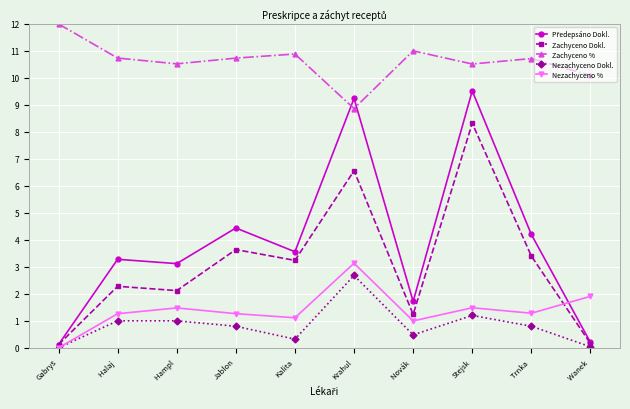

What is the approximate value of Nezachyceno Dokl. at Halaj ?

1.0